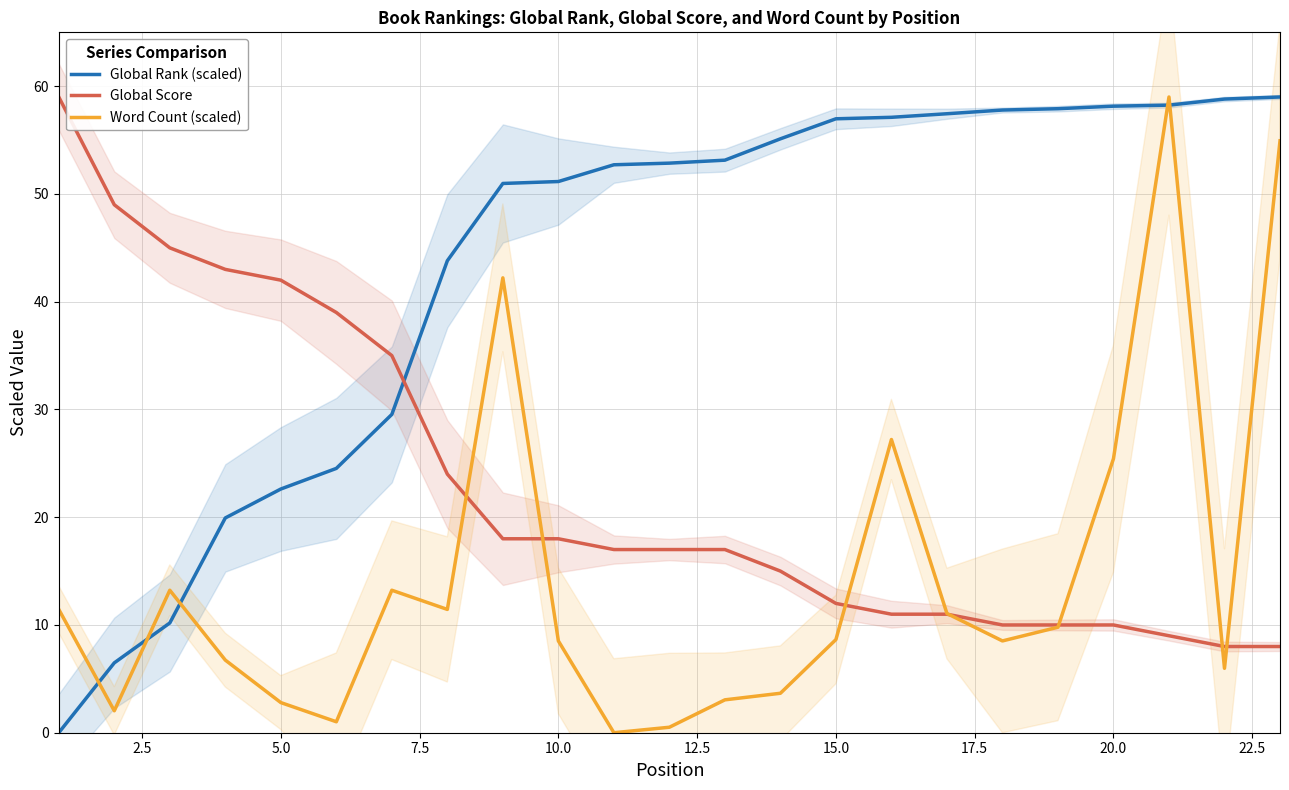

True or false: Global Score and Global Rank (scaled) cross at least once.

True